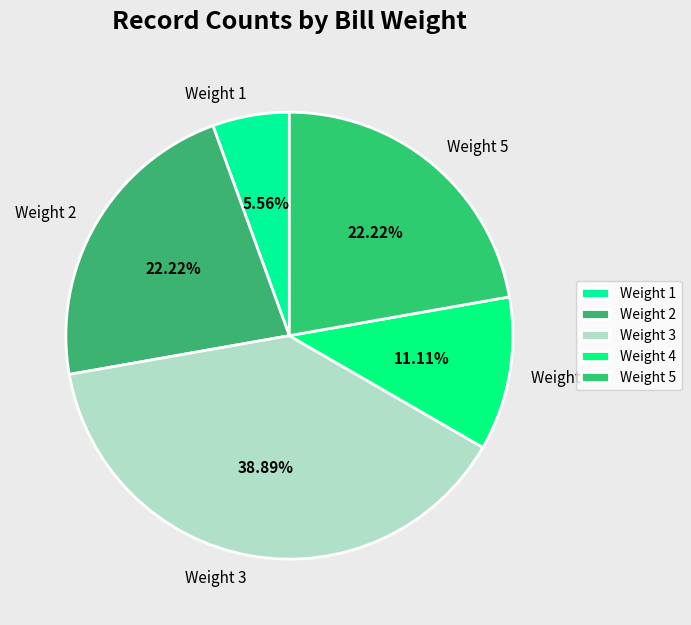

What portion of the pie excludes Weight 1?

94.4%